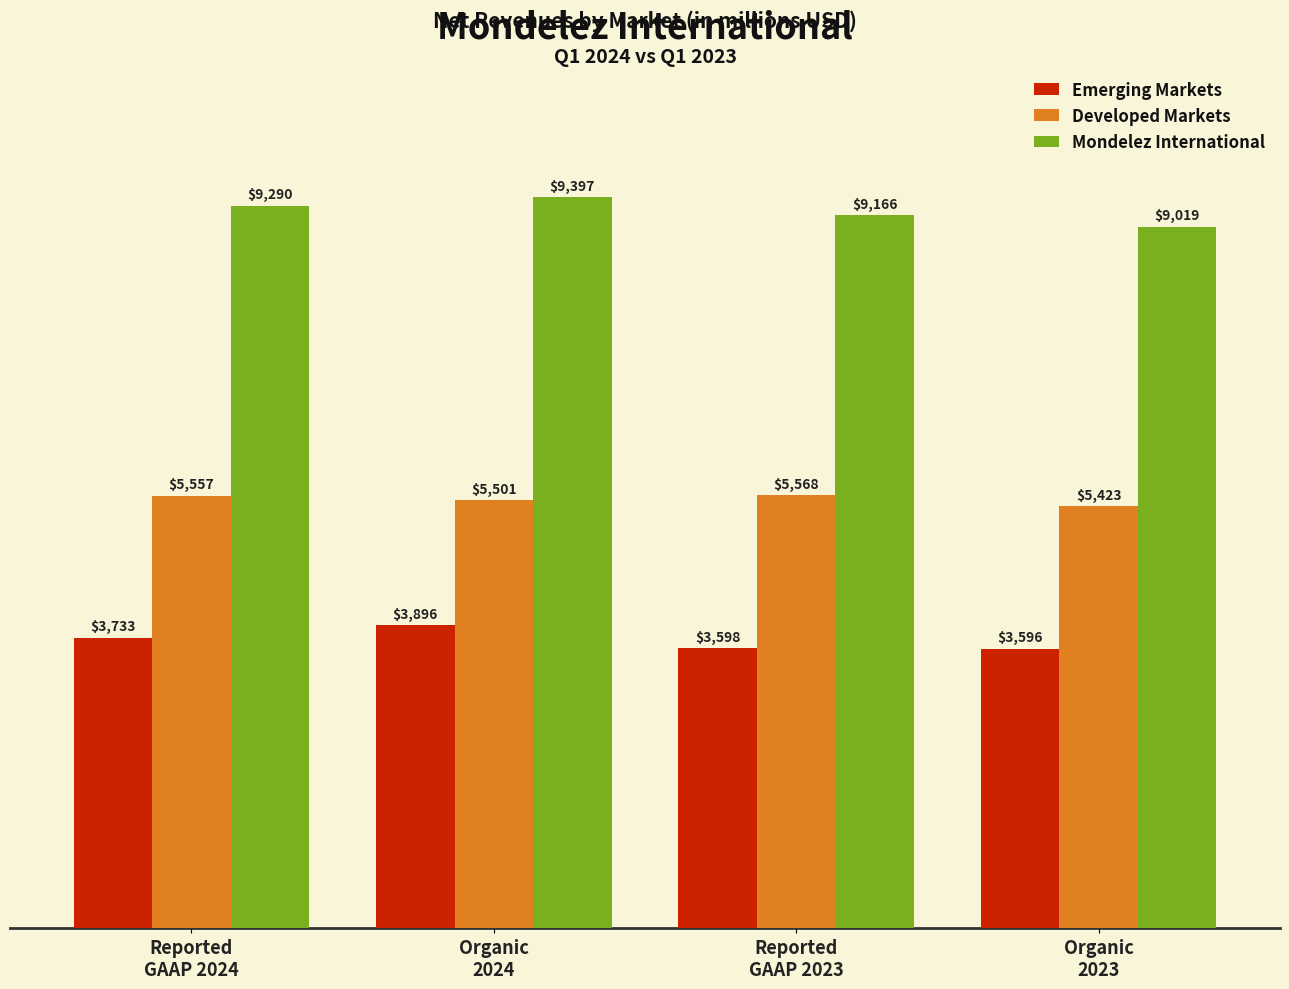

Reading right to left, extract all data points from this chart.

Emerging Markets: 3596	3598	3896	3733
Developed Markets: 5423	5568	5501	5557
Mondelez International: 9019	9166	9397	9290